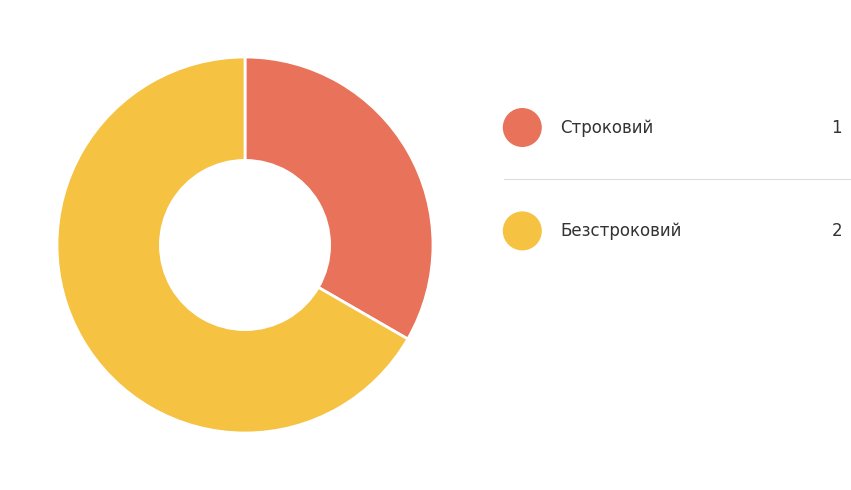

What percentage do Безстроковий and Строковий together represent?

100.0%